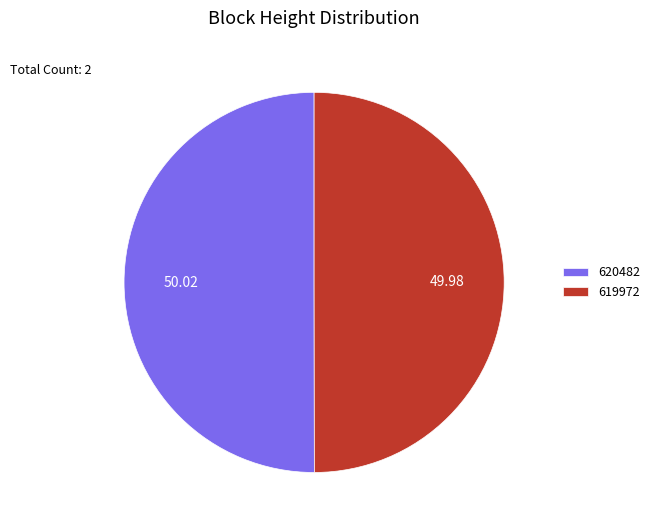

Do 619972 and 620482 together represent more than half of the pie?

Yes